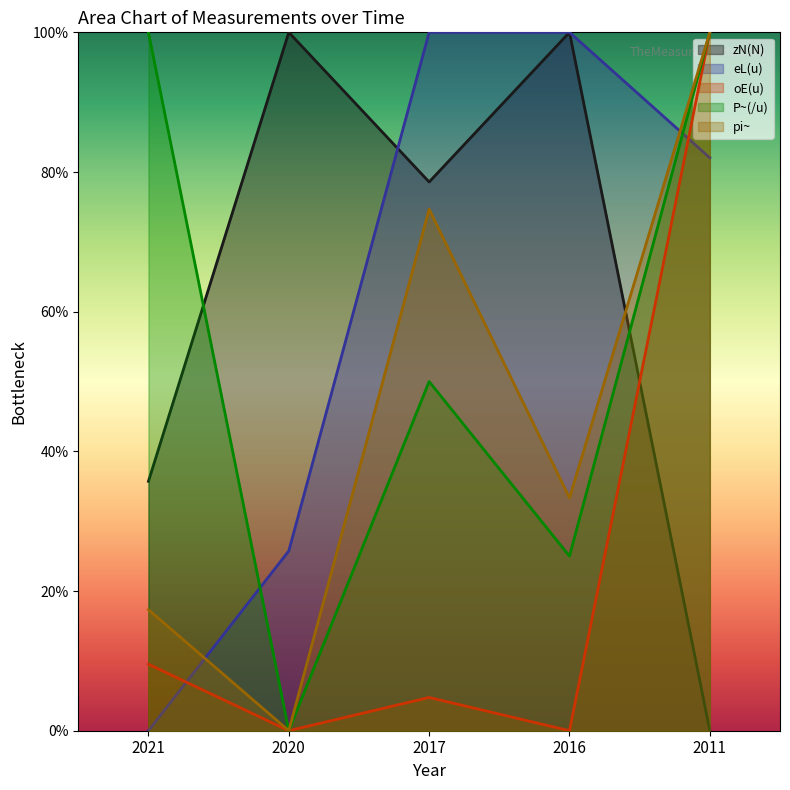

At which category is the sum across all series the highest?

2011